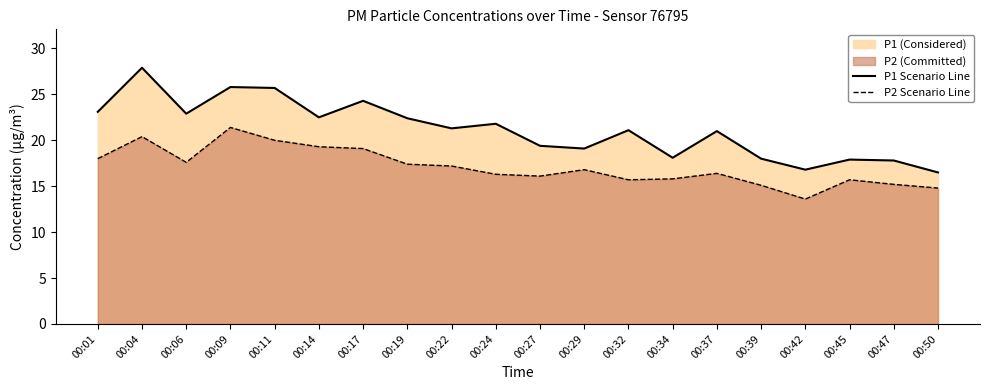

True or false: P2 Scenario Line and P1 Scenario Line intersect in this chart.

False